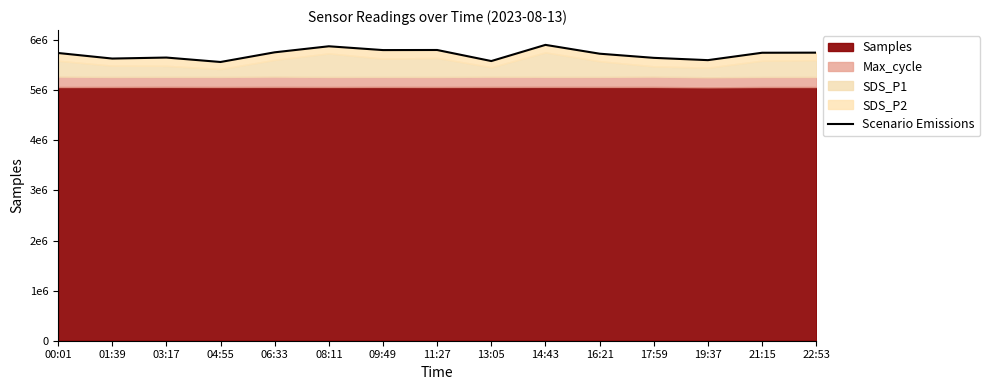

Where is the first local minimum?

01:39